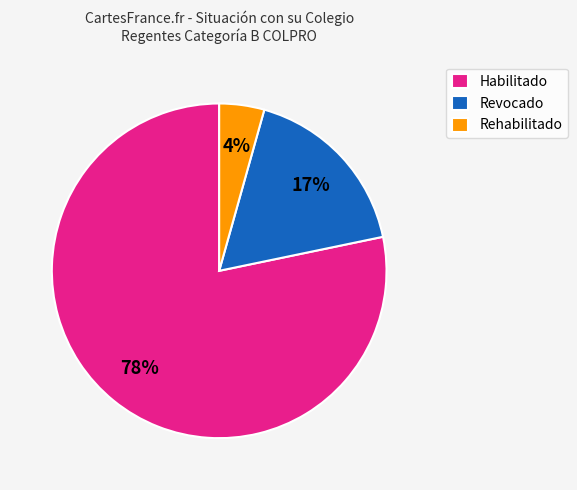

Which slice is the largest?

Habilitado